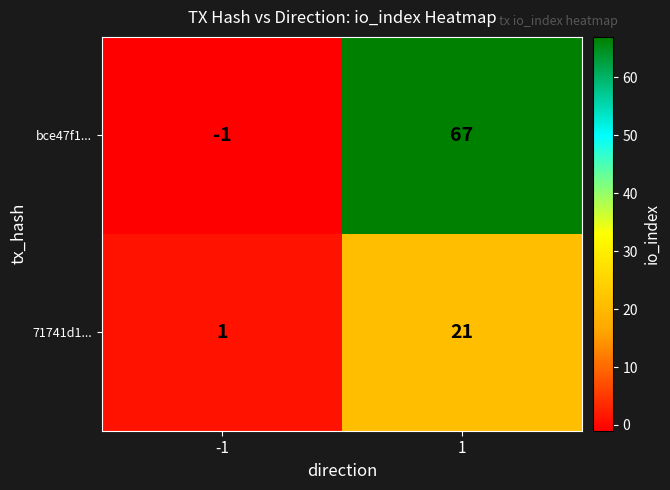

How many data points does each series have?

2